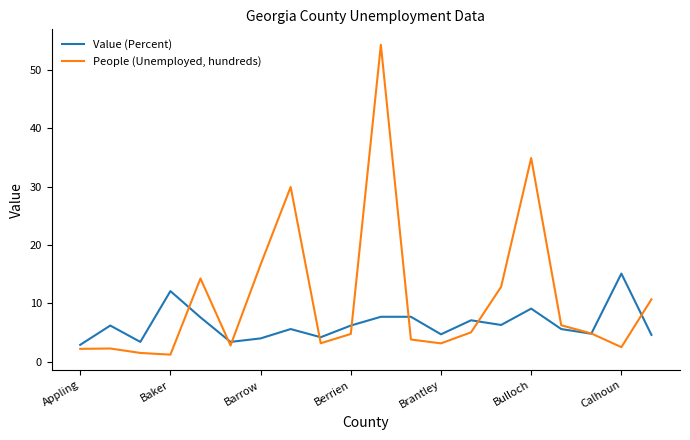

What is the maximum value shown in the chart?

54.3